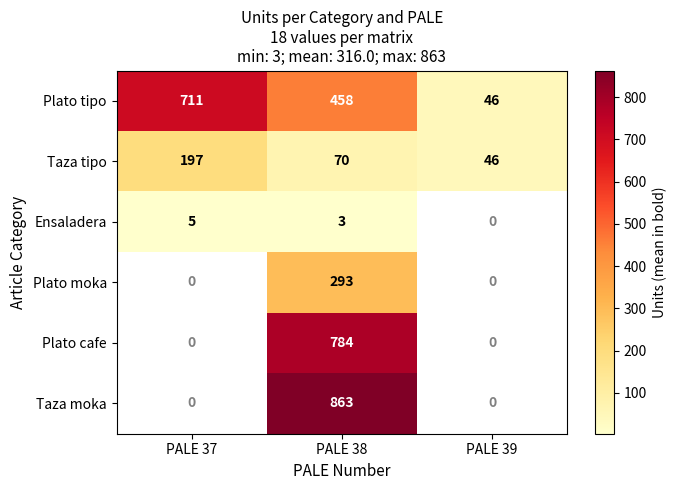

How many Plato tipo values are between 46 and 711?

3